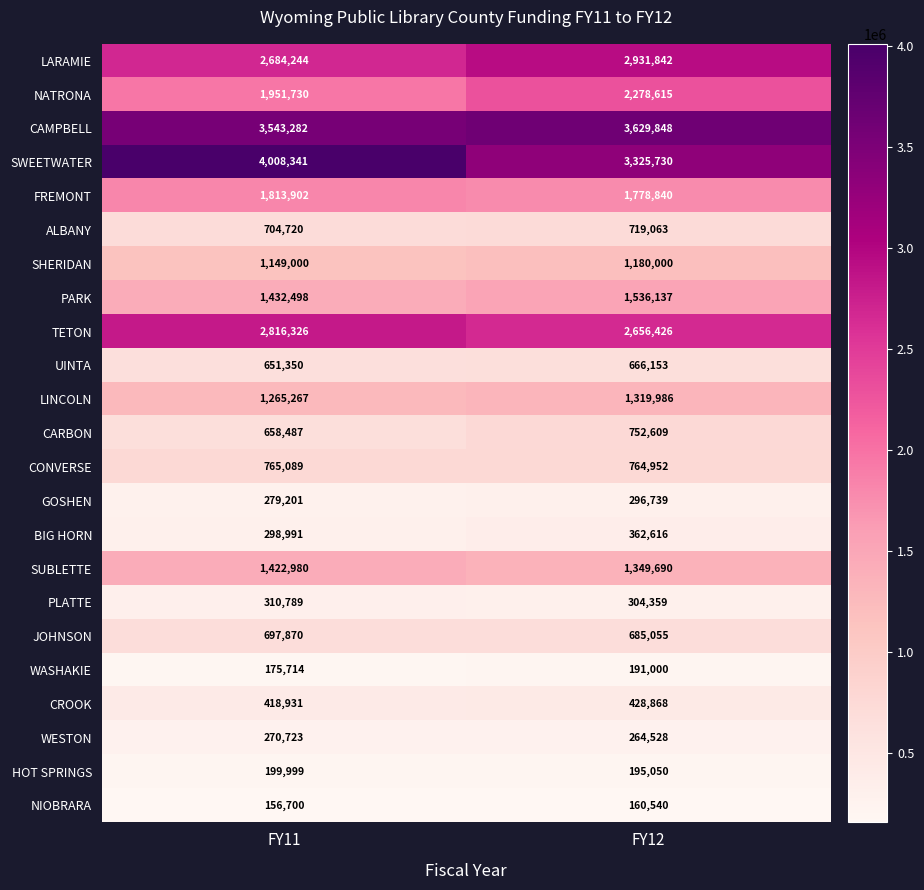

Which series has the largest total across all categories?

SWEETWATER